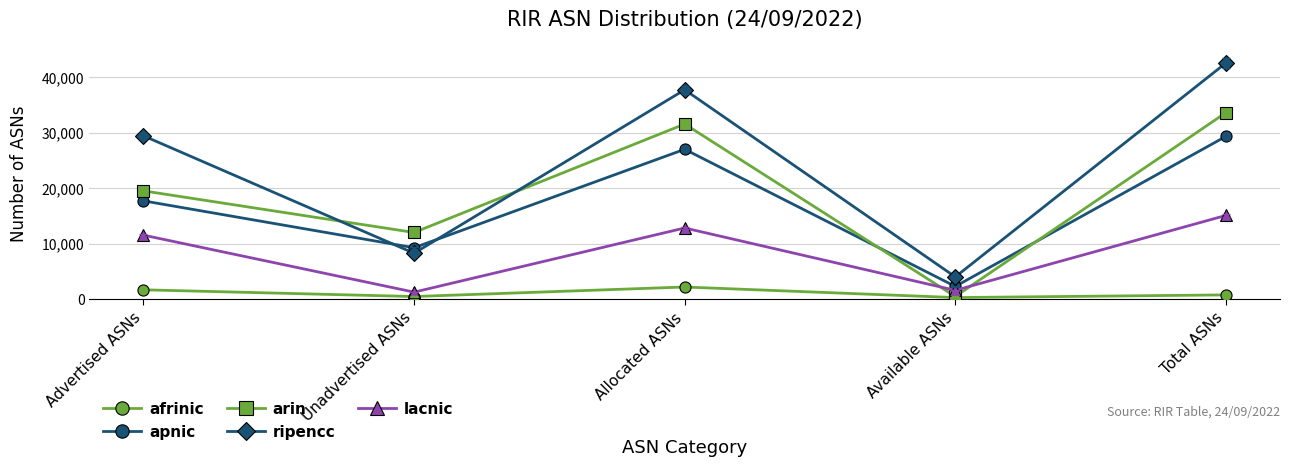

What is the difference between the second highest and second lowest values in the ripencc series?

29431